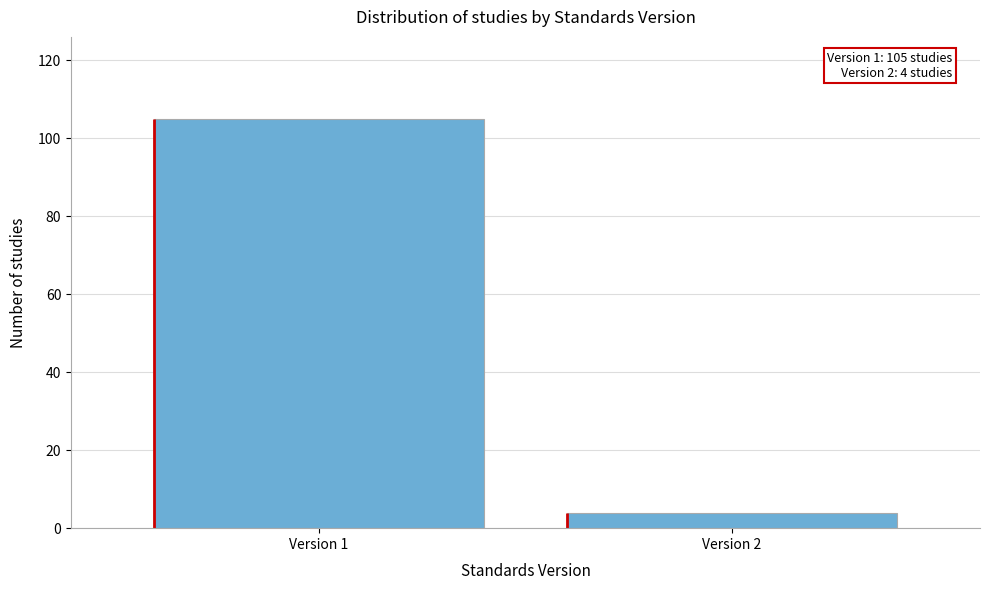

Reading left to right, transcribe all the data shown in this chart.

105	4